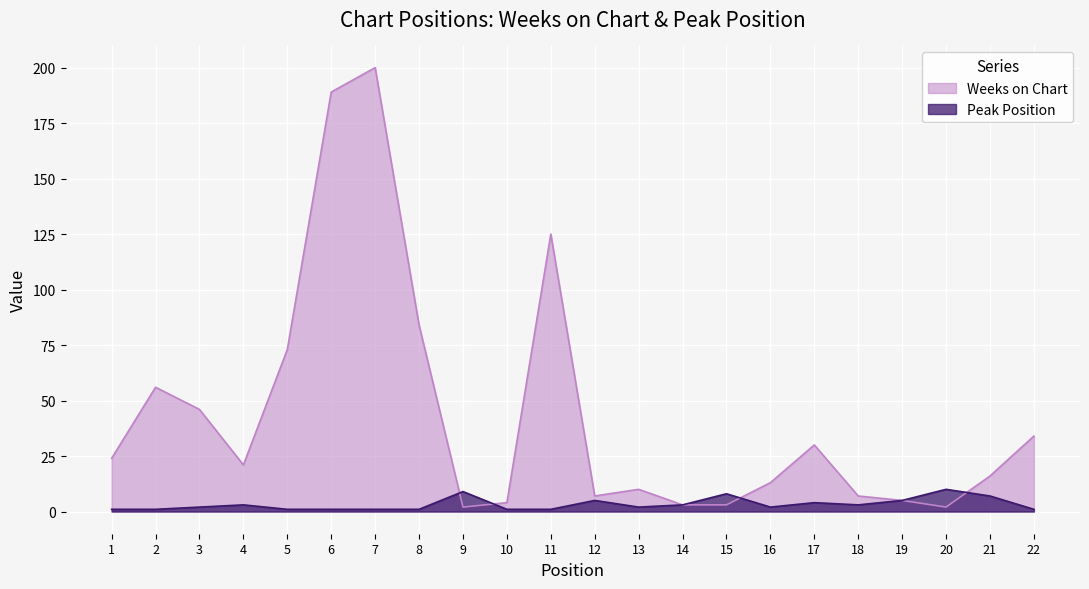

True or false: Weeks on Chart has more than 2 points higher than both neighbors.

True